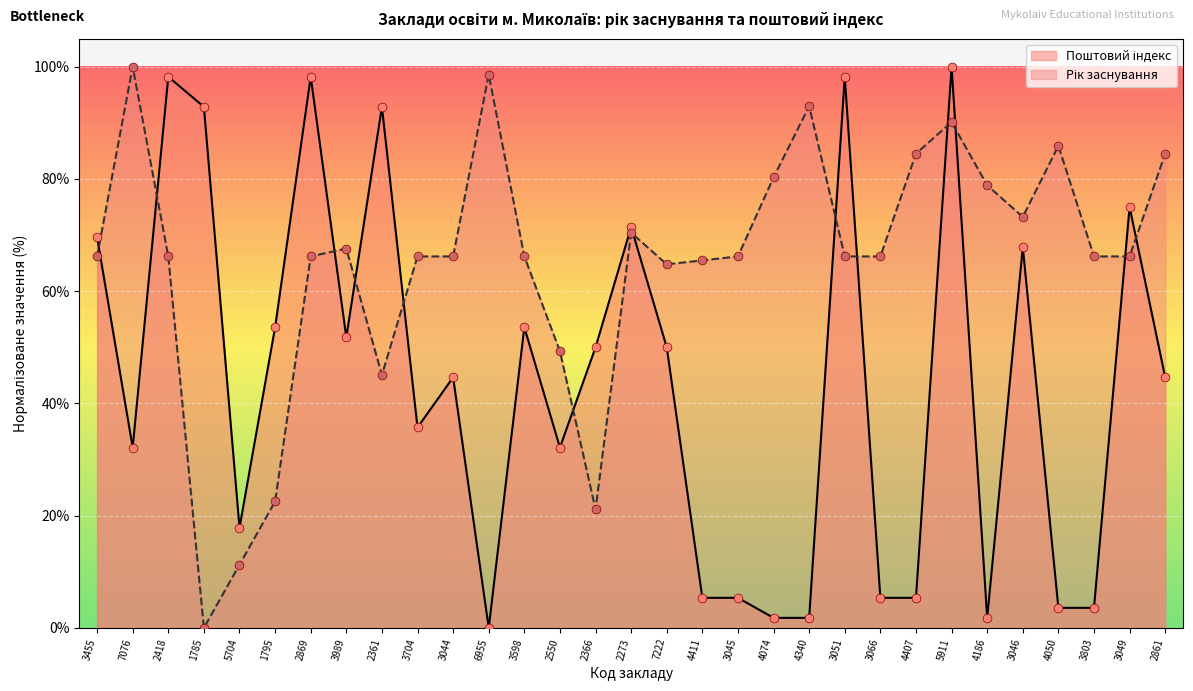

What is the change in value from 3046 to 4050?

-64.3